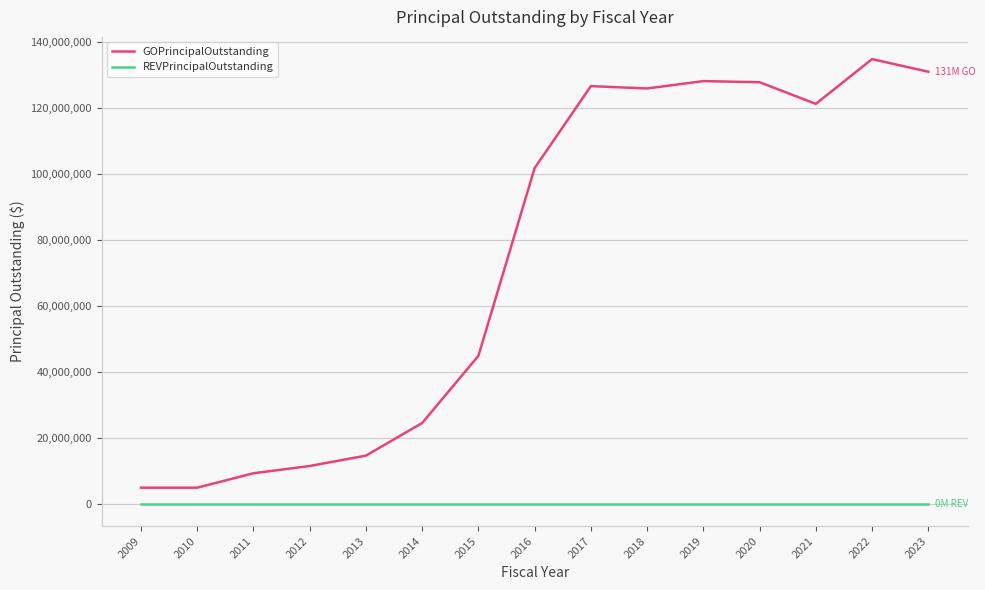

What is the total value across all series at 2017?

126725000